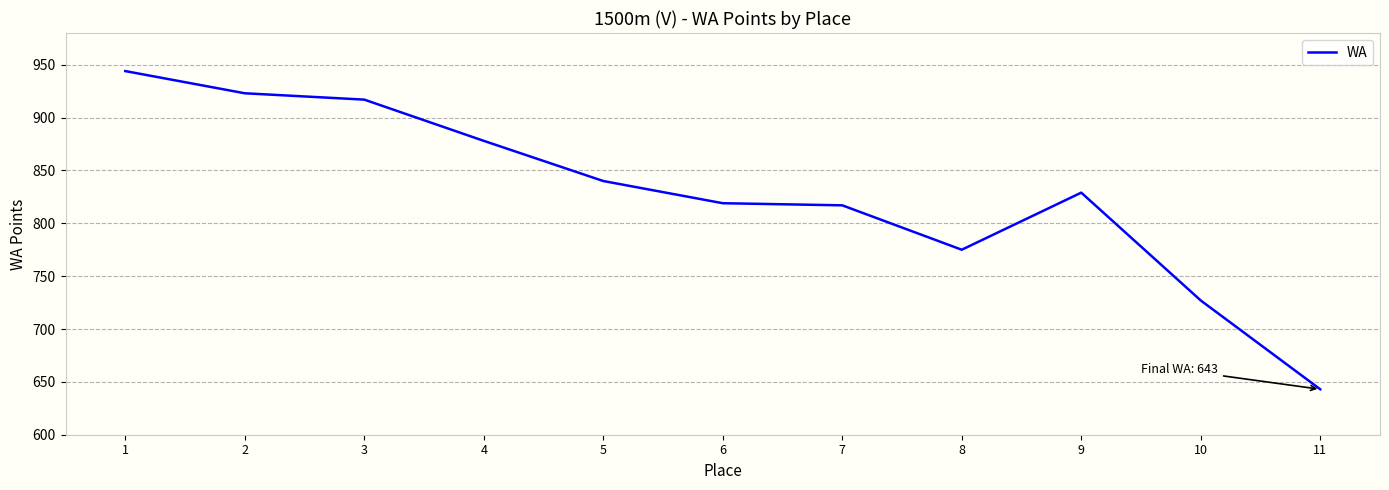

What is the maximum value shown in the chart?

944